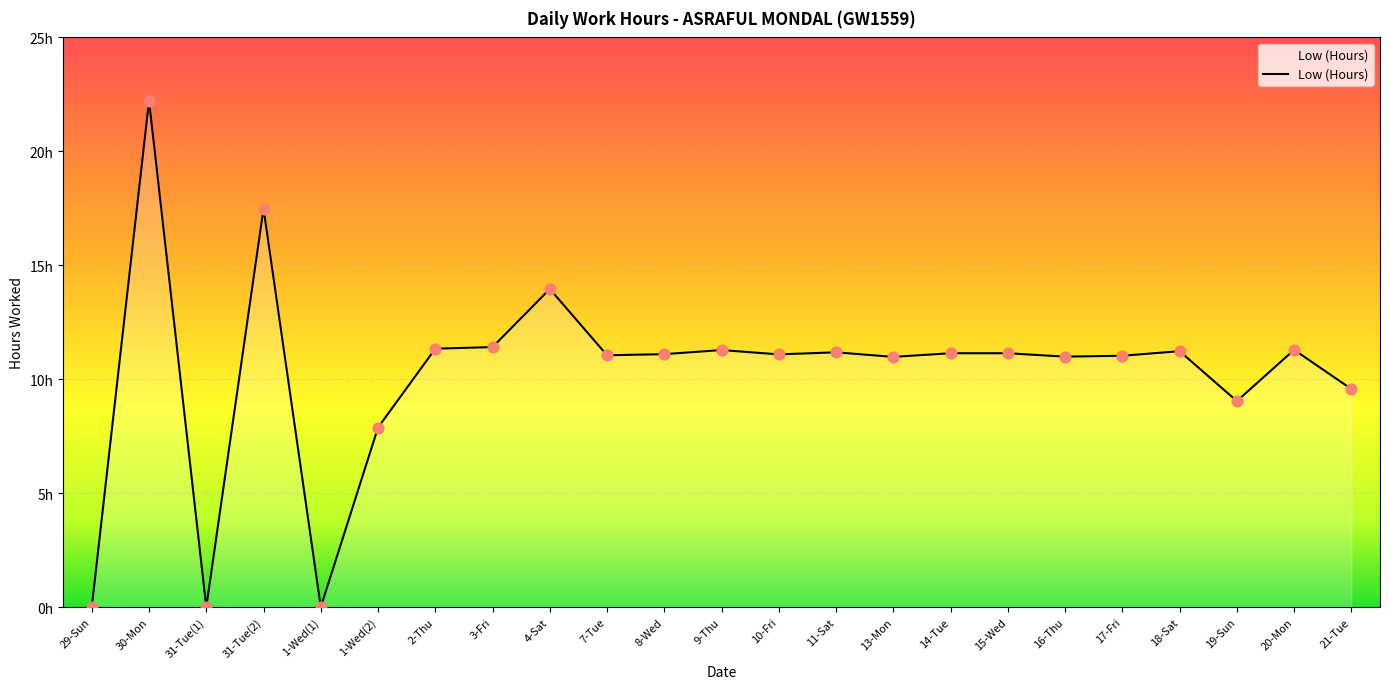

Between 16-Thu and 20-Mon, which is larger?

20-Mon